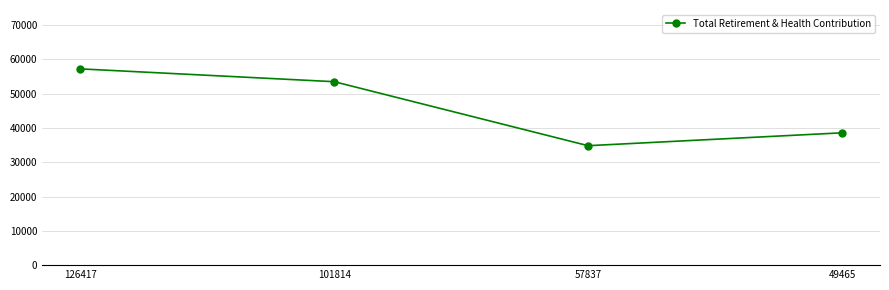

Reading left to right, transcribe all the data shown in this chart.

57202	53465	34812	38564